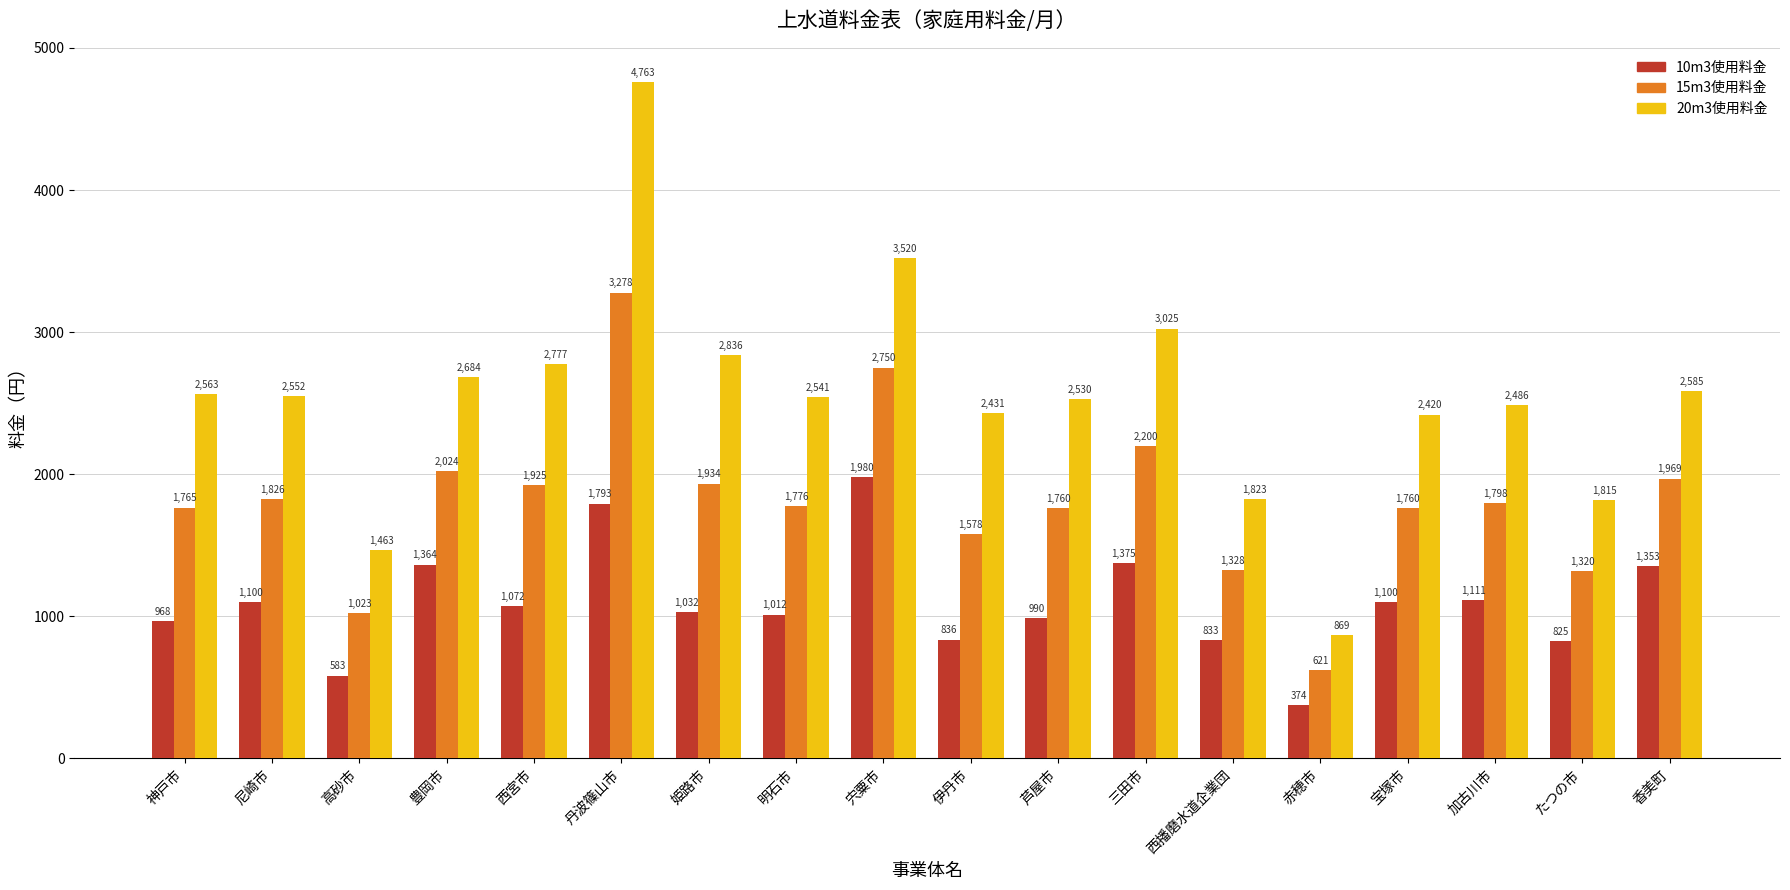

Reading left to right, transcribe all the data shown in this chart.

10m3使用料金: 神戸市=968	尼崎市=1100	高砂市=583	豊岡市=1364	西宮市=1072	丹波篠山市=1793	姫路市=1032	明石市=1012	宍粟市=1980	伊丹市=836	芦屋市=990	三田市=1375	西播磨水道企業団=833	赤穂市=374	宝塚市=1100	加古川市=1111	たつの市=825	香美町=1353
15m3使用料金: 神戸市=1765	尼崎市=1826	高砂市=1023	豊岡市=2024	西宮市=1925	丹波篠山市=3278	姫路市=1934	明石市=1776	宍粟市=2750	伊丹市=1578	芦屋市=1760	三田市=2200	西播磨水道企業団=1328	赤穂市=621	宝塚市=1760	加古川市=1798	たつの市=1320	香美町=1969
20m3使用料金: 神戸市=2563	尼崎市=2552	高砂市=1463	豊岡市=2684	西宮市=2777	丹波篠山市=4763	姫路市=2836	明石市=2541	宍粟市=3520	伊丹市=2431	芦屋市=2530	三田市=3025	西播磨水道企業団=1823	赤穂市=869	宝塚市=2420	加古川市=2486	たつの市=1815	香美町=2585